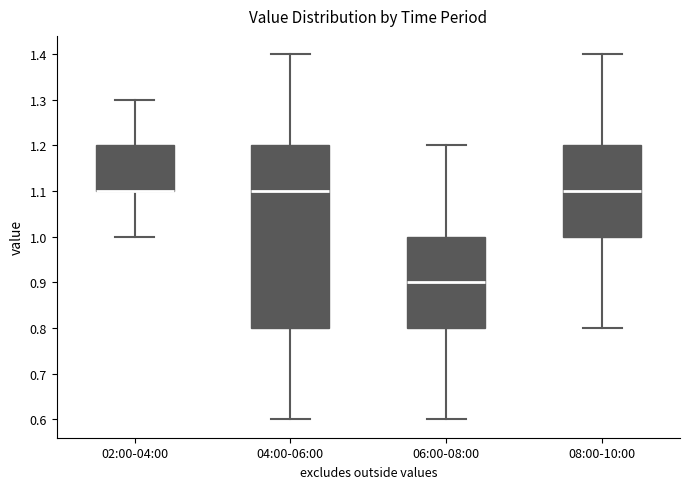

Which box is the tallest, from its lower edge to its upper edge?

04:00-06:00